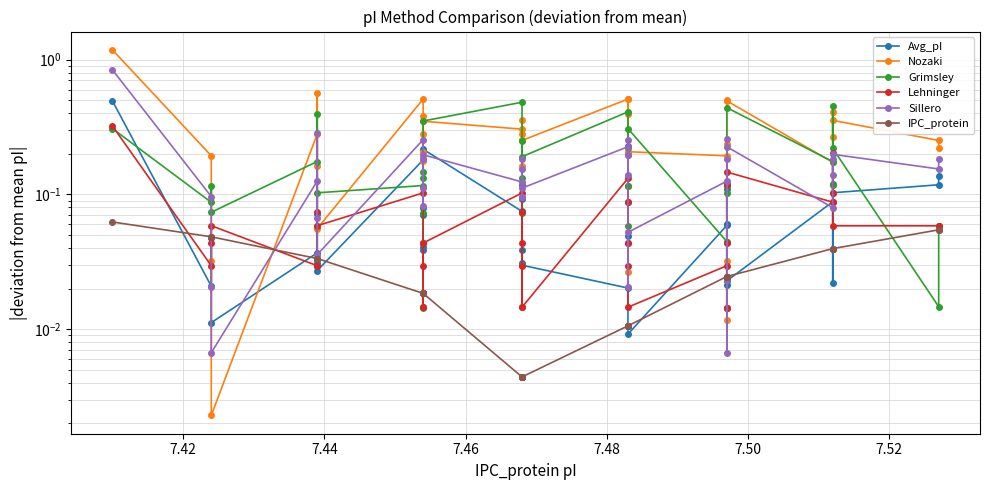

What is the value of the Avg_pI point at the 1st from the left?

0.5